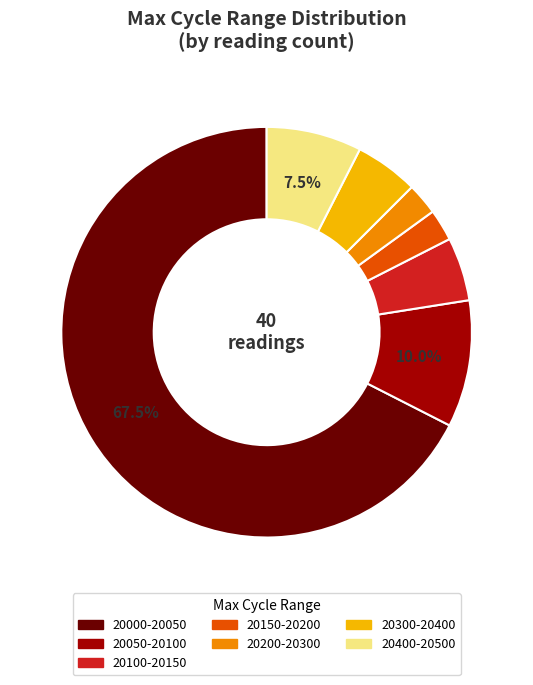

Which category accounts for the majority?

20000-20050